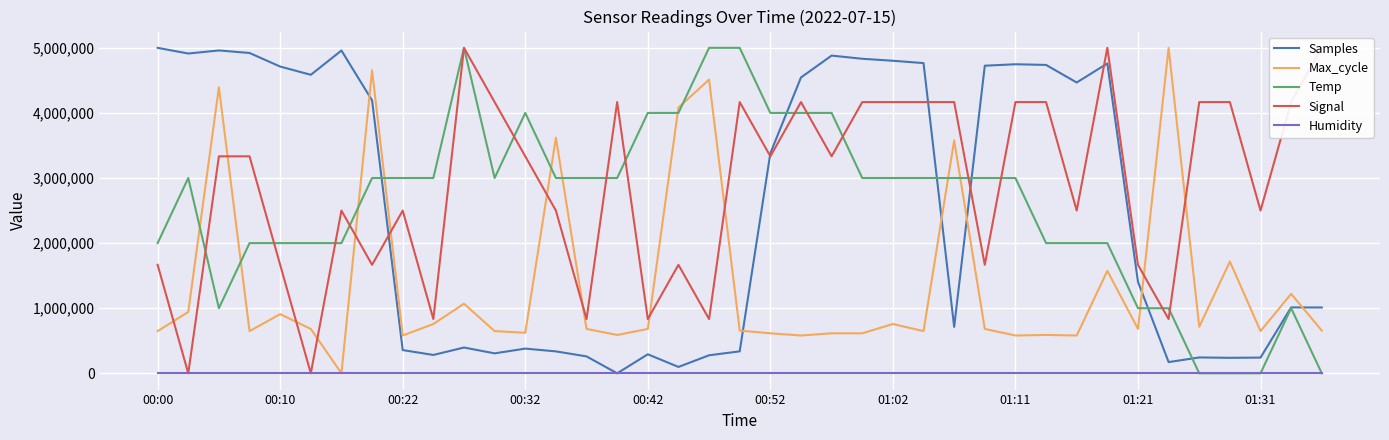

What is the approximate value of Max_cycle at 26?

3577441.1